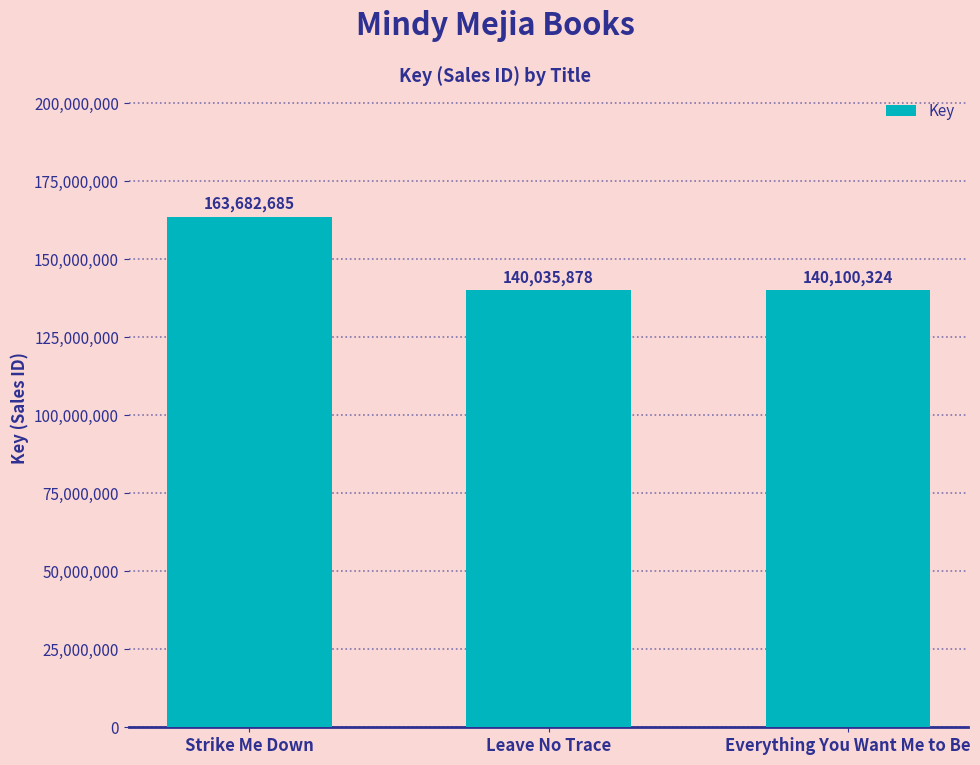

The chart shows a value of 140100324 at Everything You Want Me to Be. True or false?

True